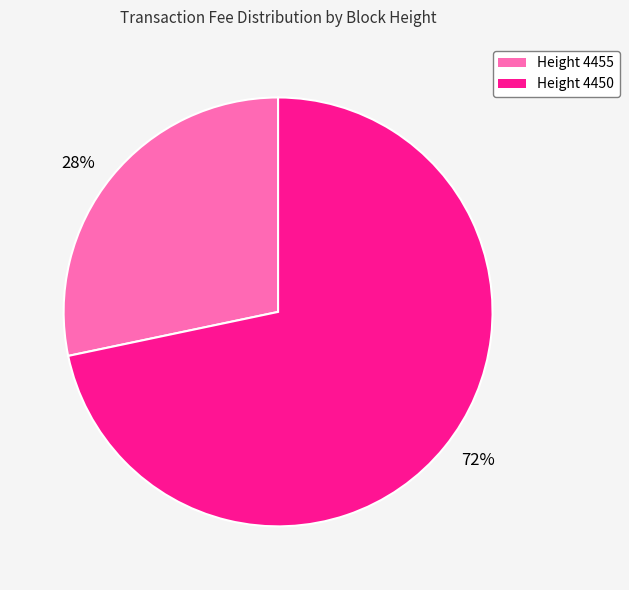

Which slice is the smallest?

28%